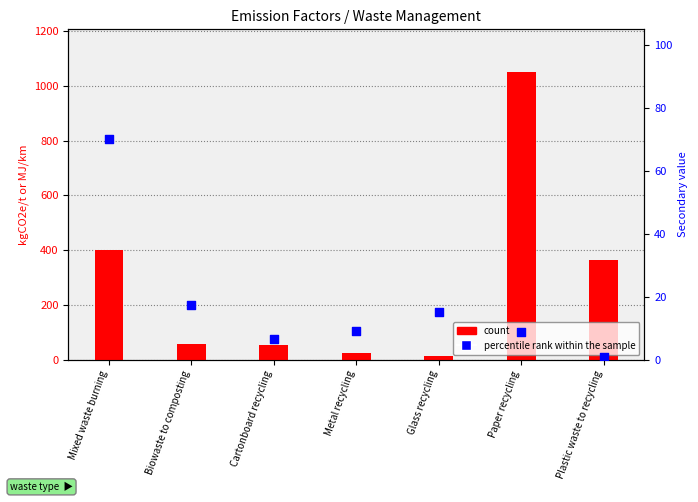

Which series contains the highest Y value?

count